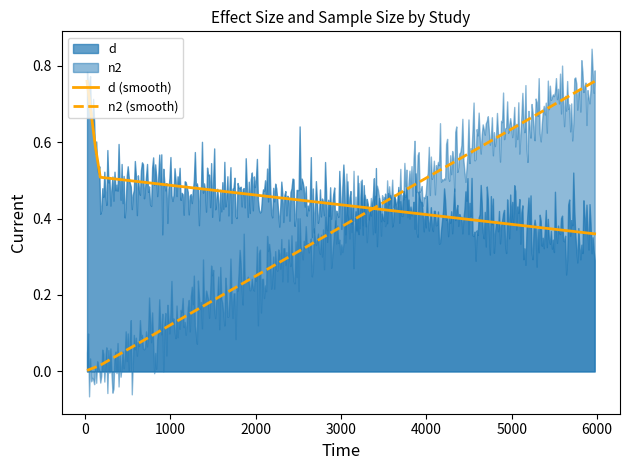

How many intersections are there between n2 (smooth) and d (smooth)?

1